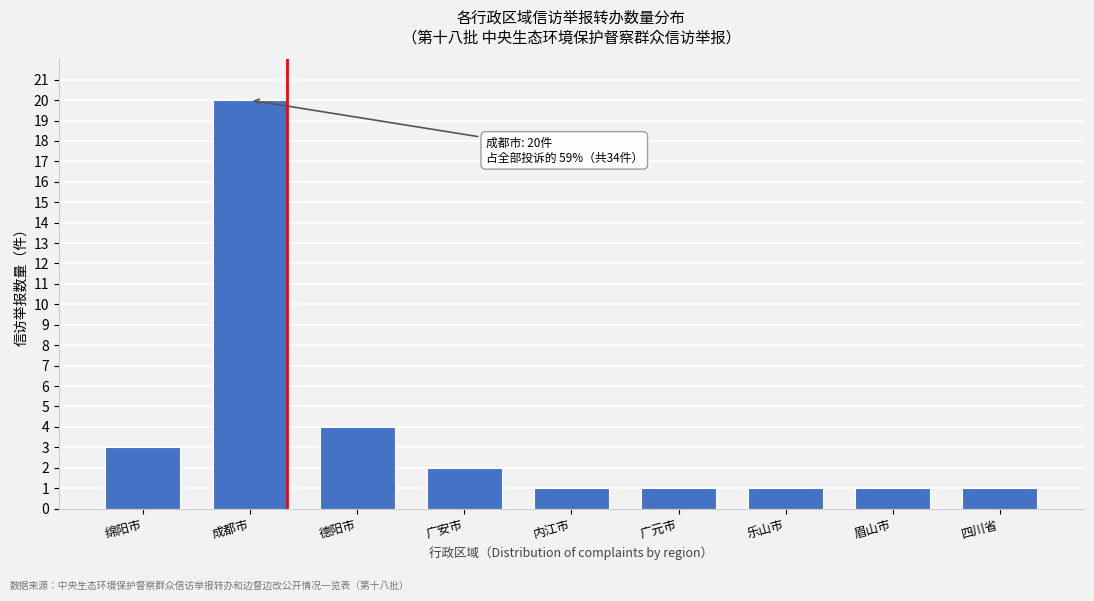

Reading left to right, transcribe all the data shown in this chart.

3	20	4	2	1	1	1	1	1